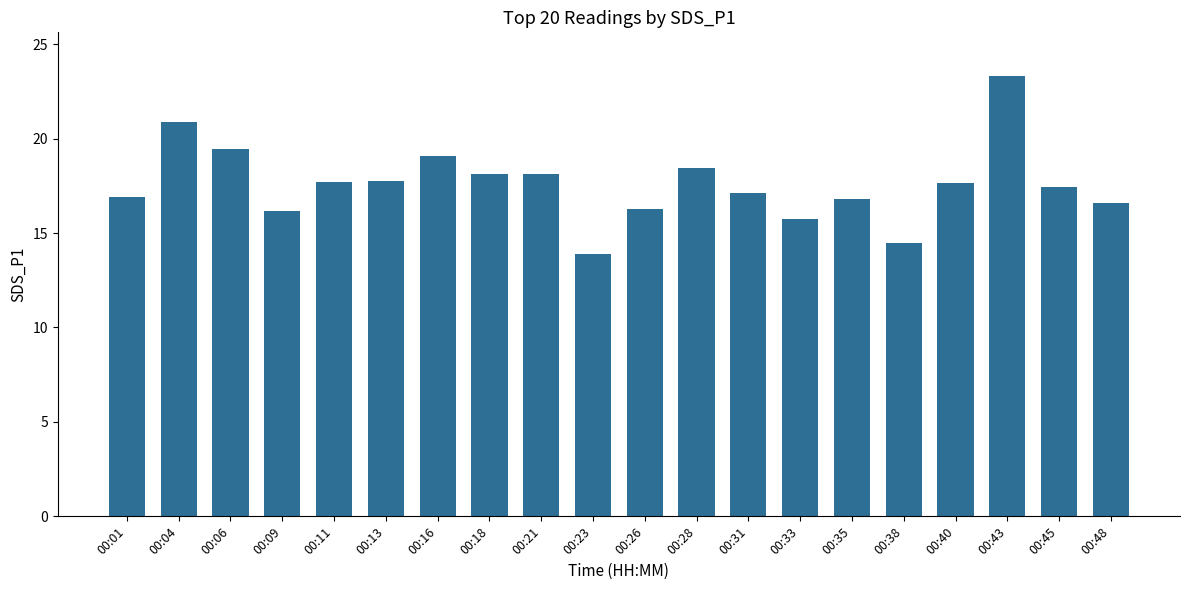

The chart shows a value of 27.8 at 00:48. True or false?

False